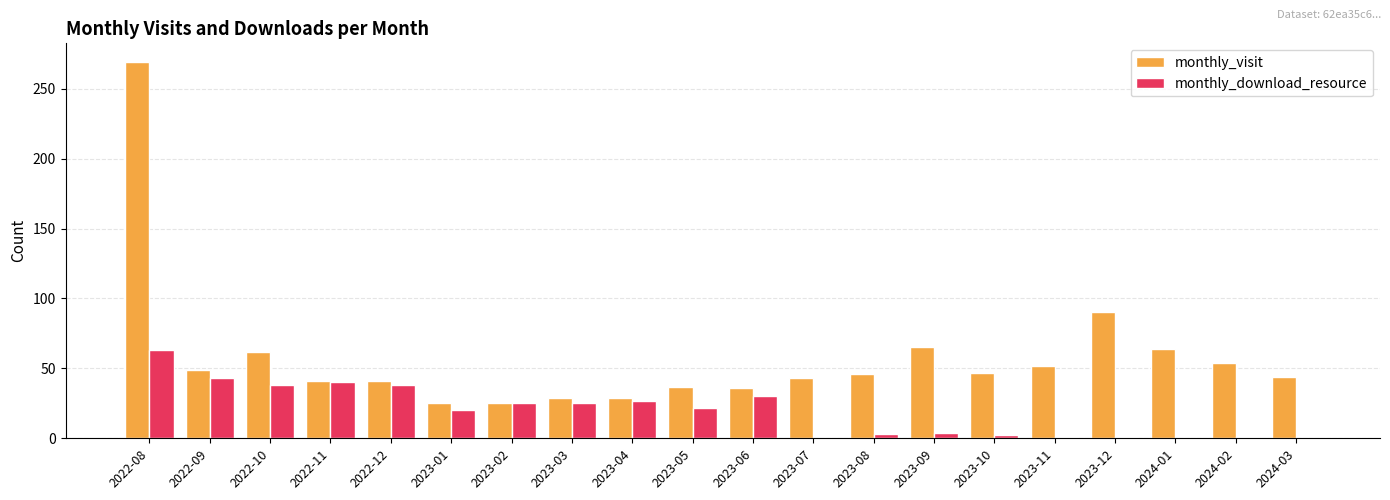

What is the difference between the monthly_visit values at 2023-10 and 2022-08?

222